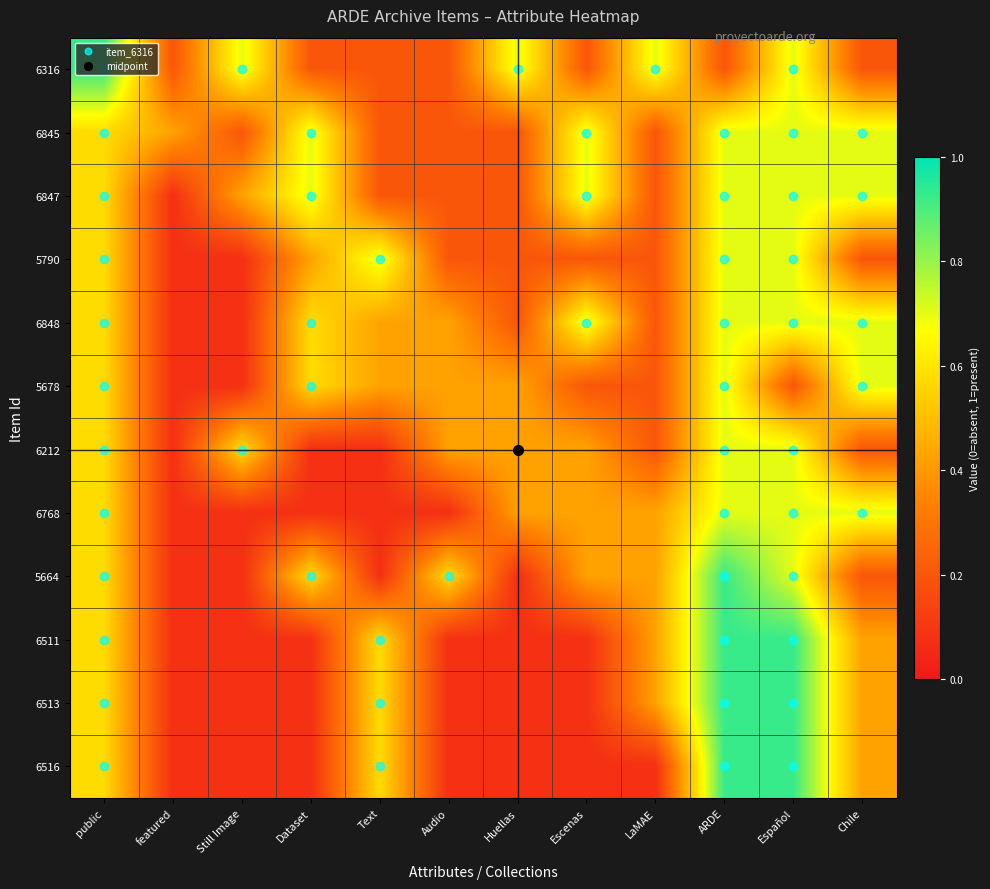

How many categories are shown in the chart?

12